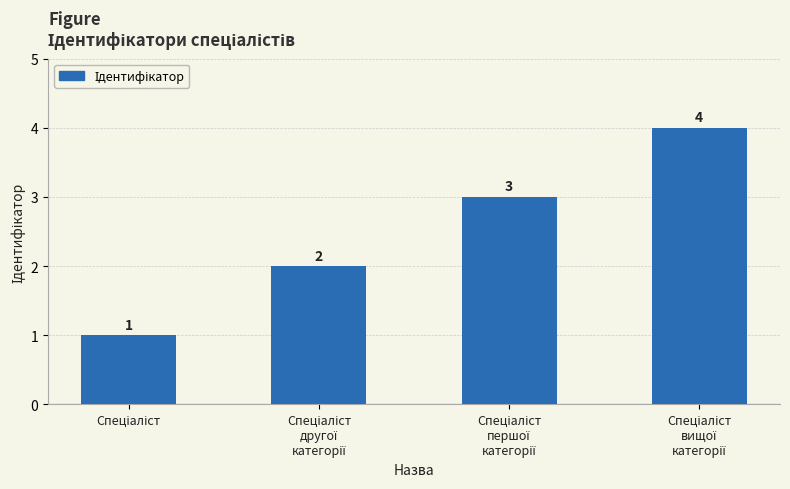

How many data points does each series have?

4